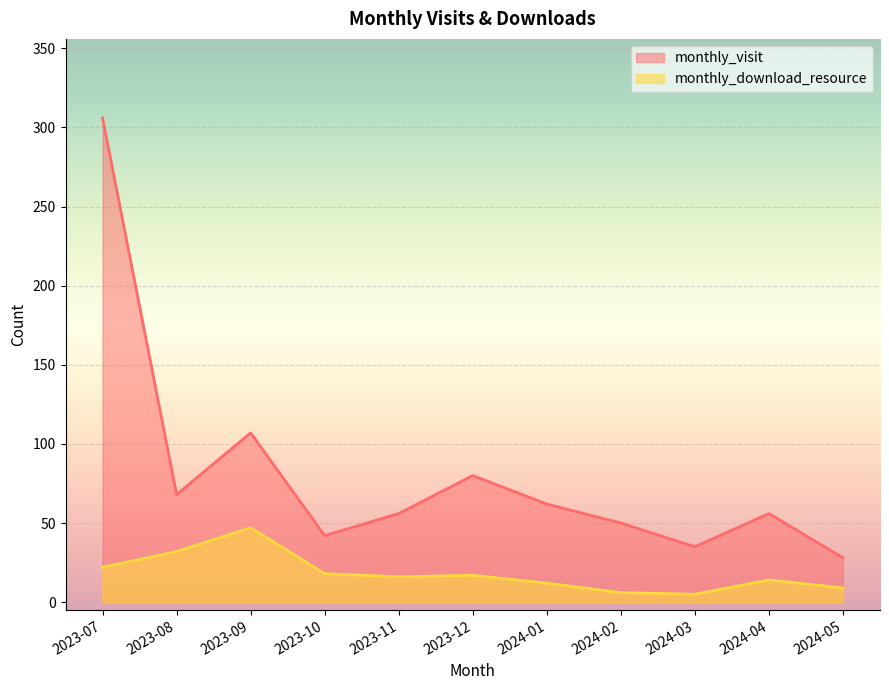

At 2024-05, list the series in order from largest to smallest.

monthly_visit, monthly_download_resource